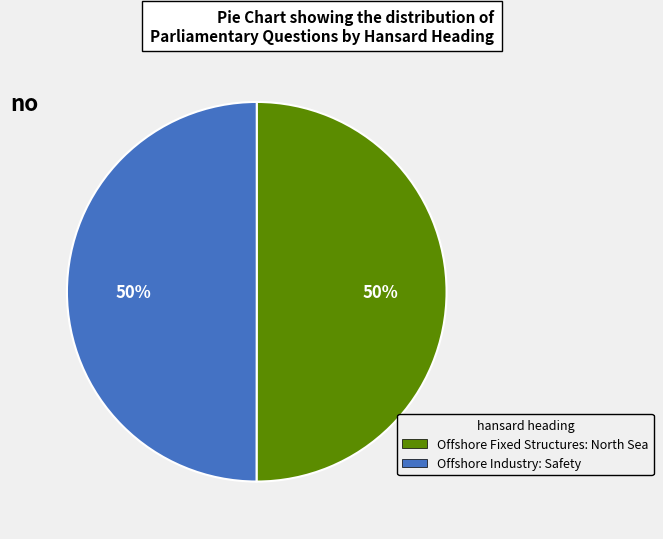

Do Offshore Industry: Safety and Offshore Fixed Structures: North Sea together represent more than half of the pie?

Yes